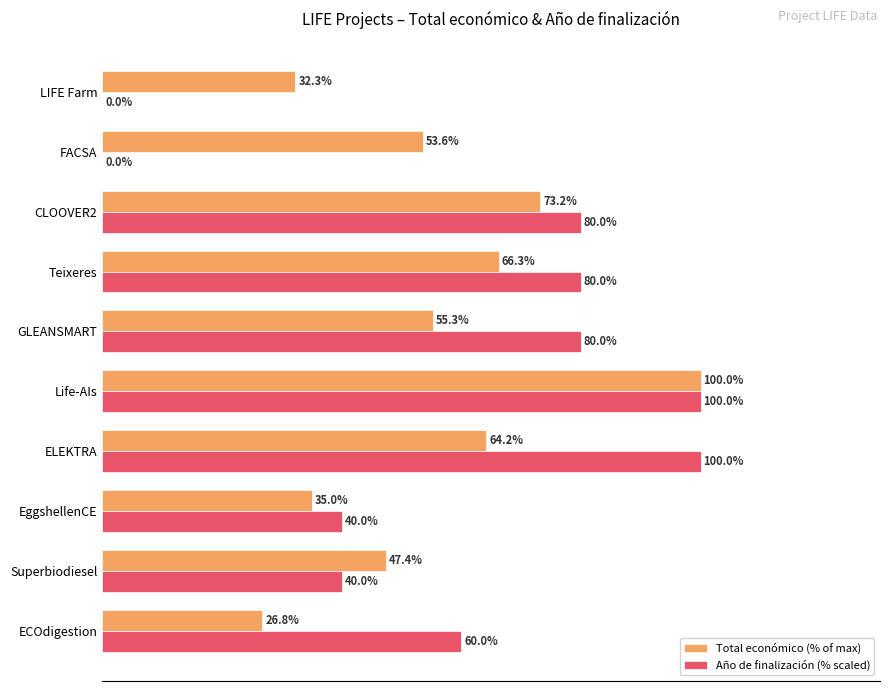

Which series changed the most between EggshellenCE and GLEANSMART?

Año de finalización (% scaled)